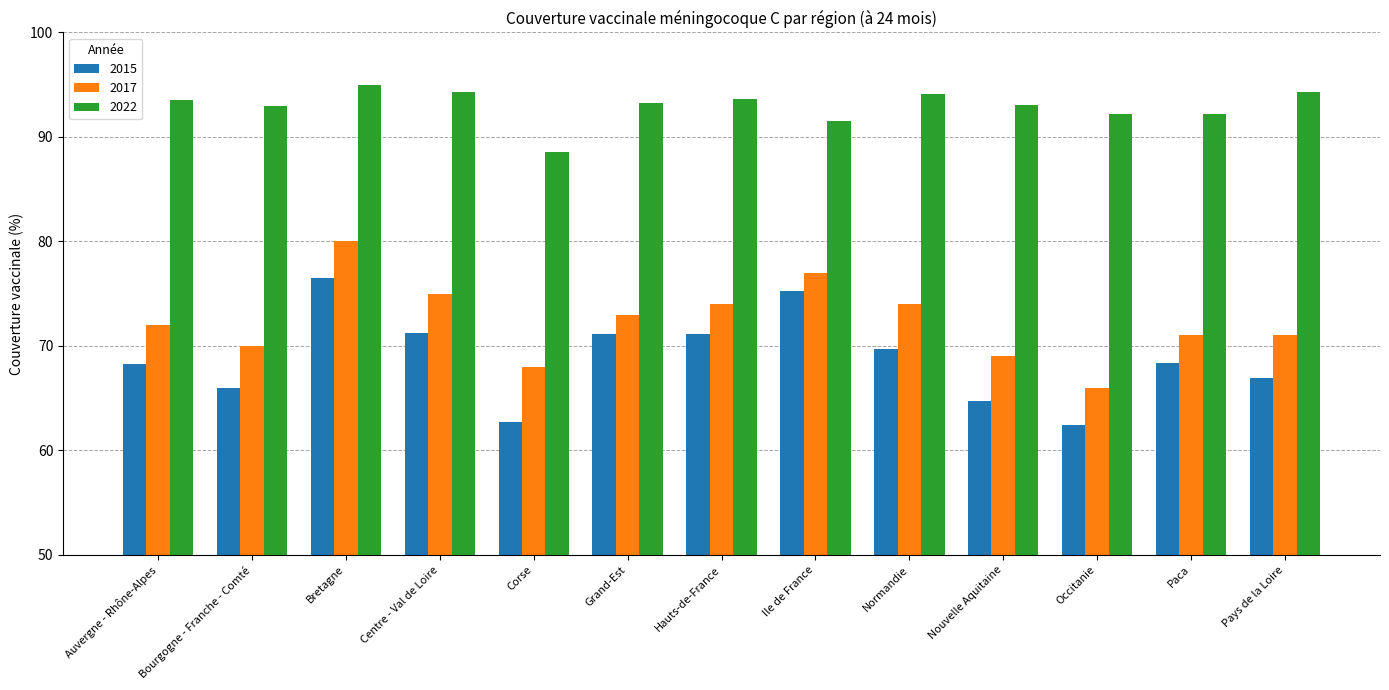

True or false: 2022 has a value of 93.6 at Hauts-de-France.

True